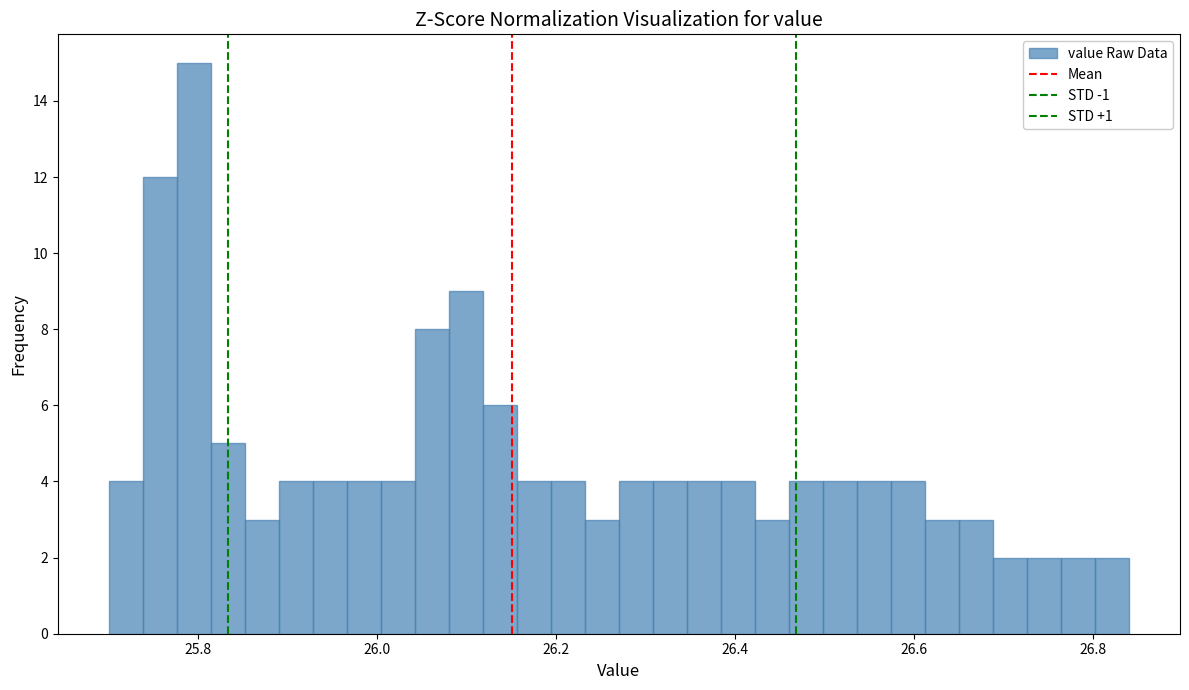

Read against the x-axis, roughly where is the centre of the tallest bar?

25.80